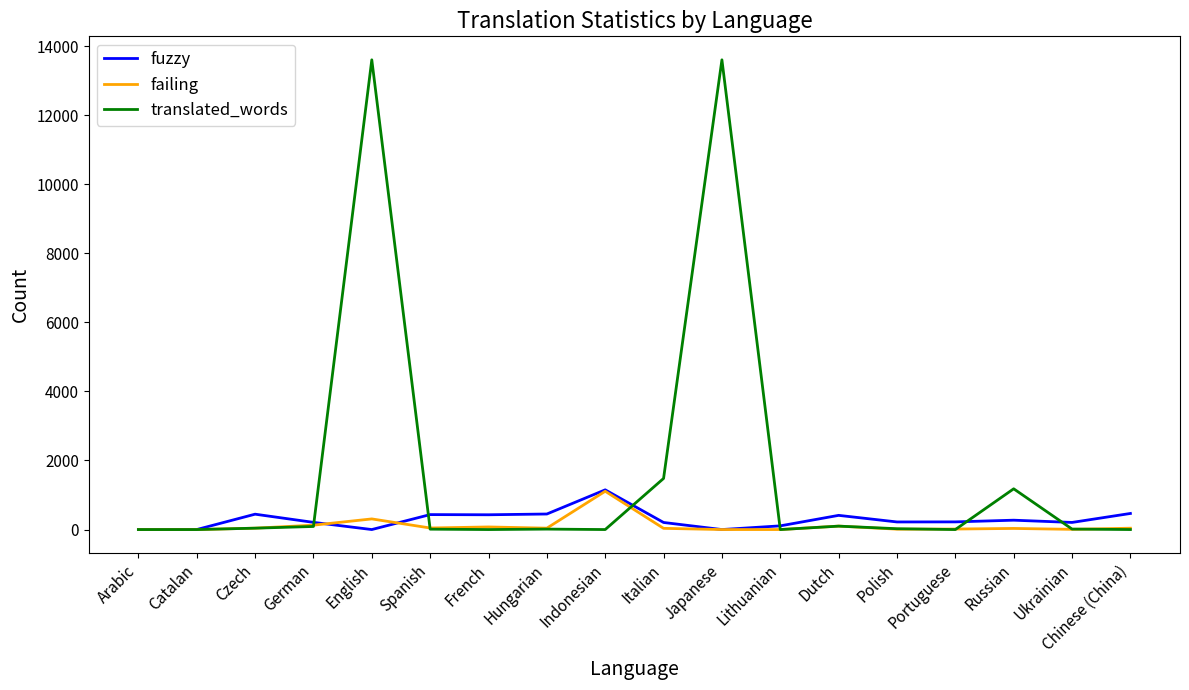

Which series has the largest total across all categories?

translated_words